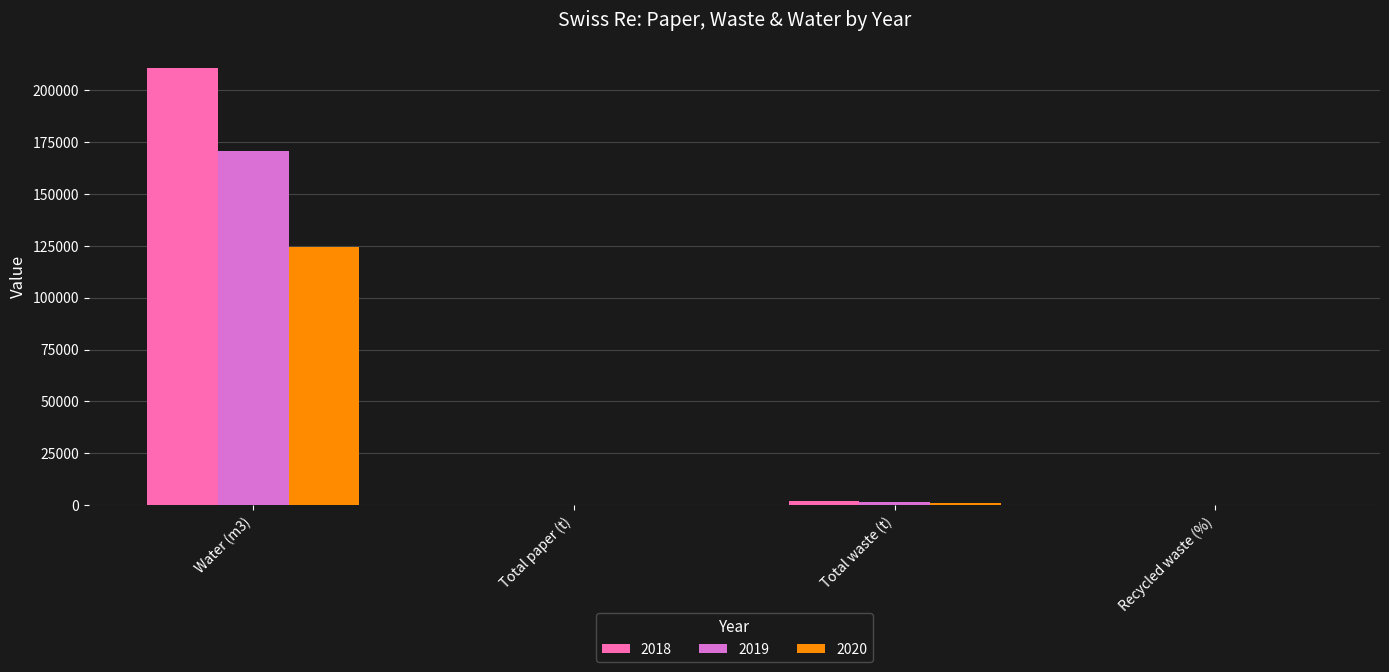

At which label does 2018 reach its peak?

Water (m3)